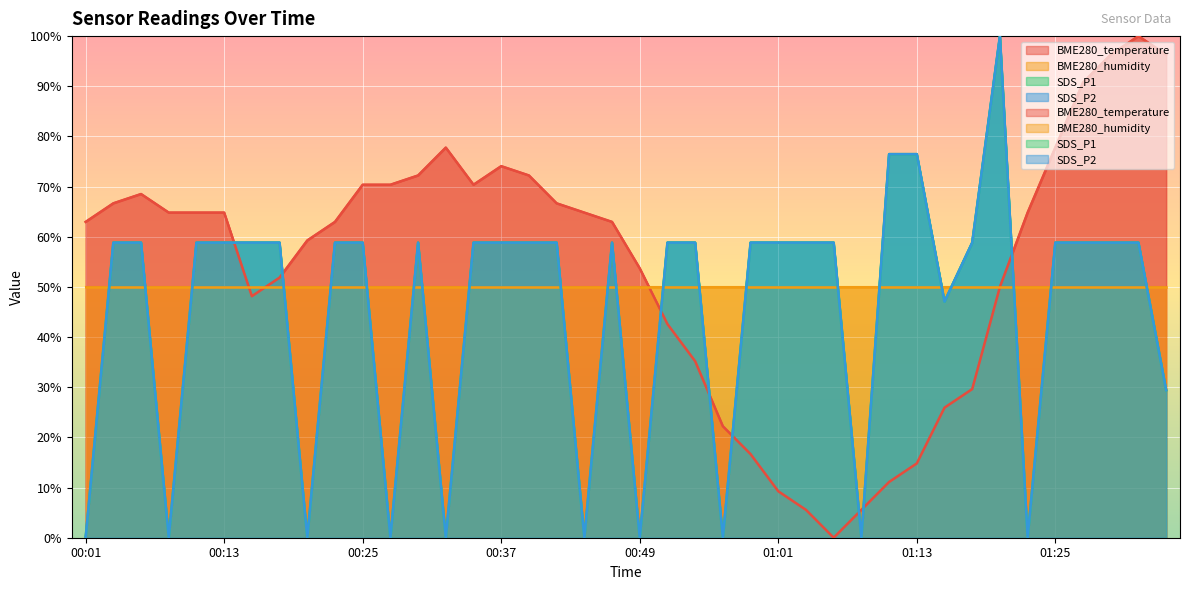

How many values in the SDS_P2 series exceed 58?

28